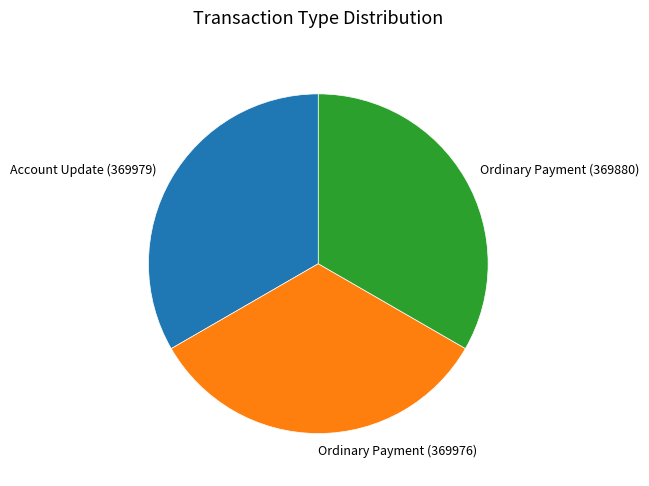

True or false: Account Update (369979) accounts for 43% of the total.

False